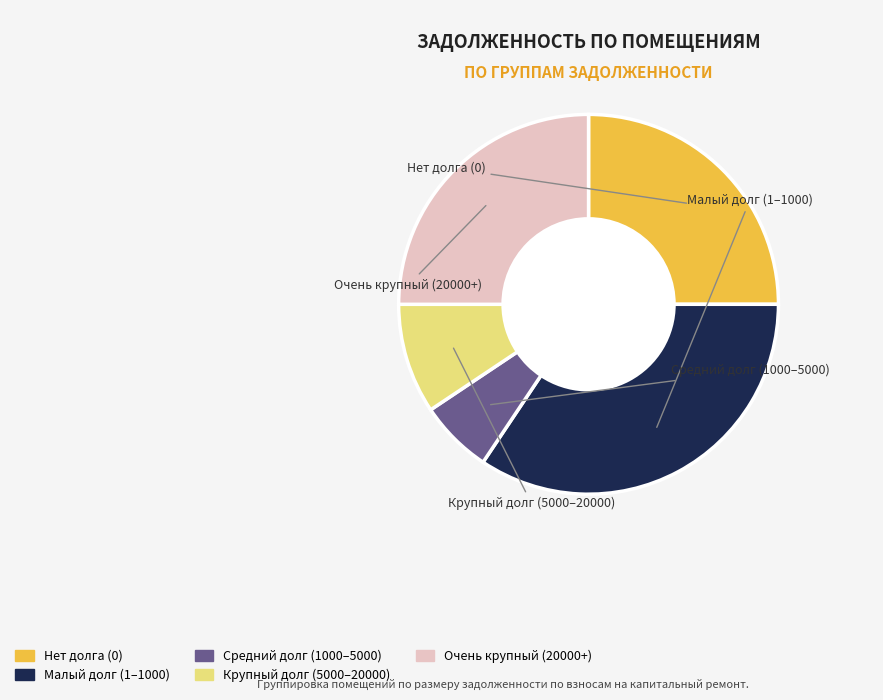

Does any single category account for the majority?

No